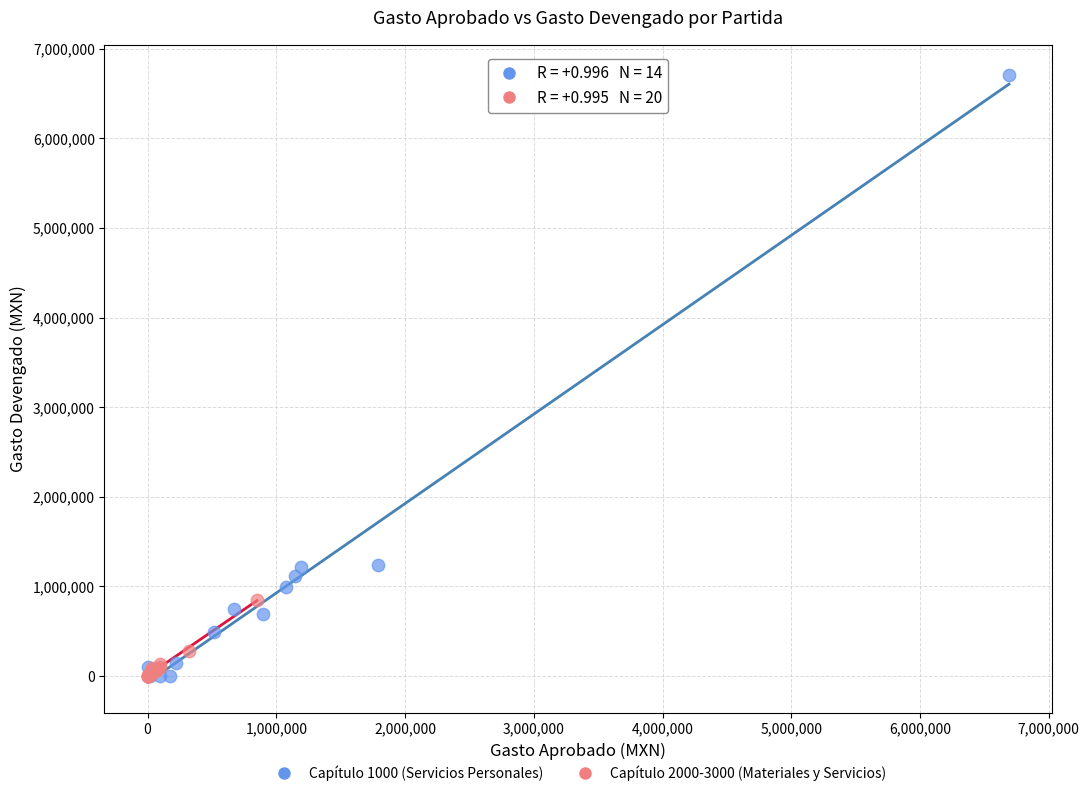

Which series contains the highest Y value?

Capítulo 1000 (Servicios Personales)